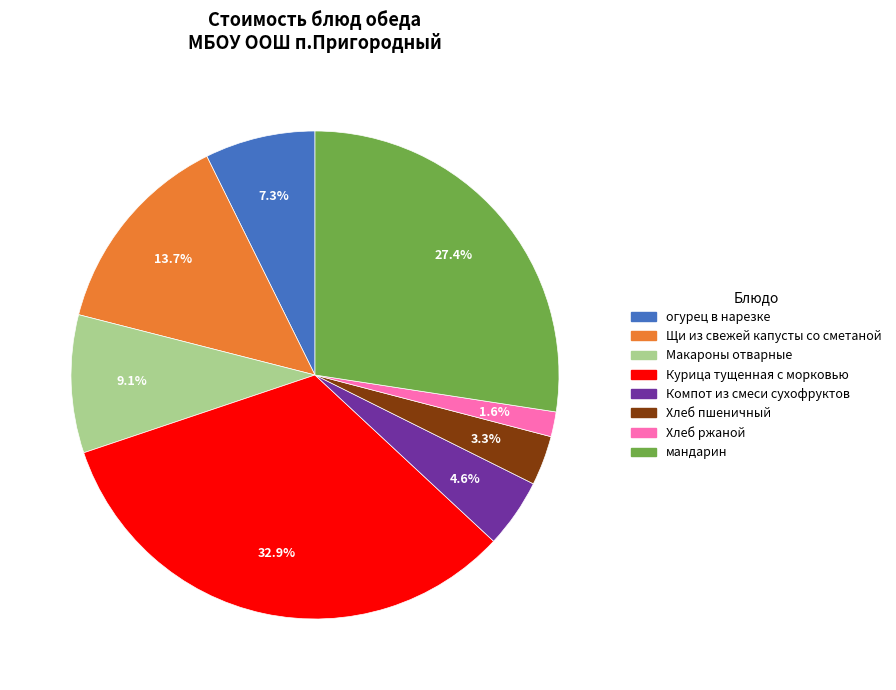

How many segments does this pie chart have?

8